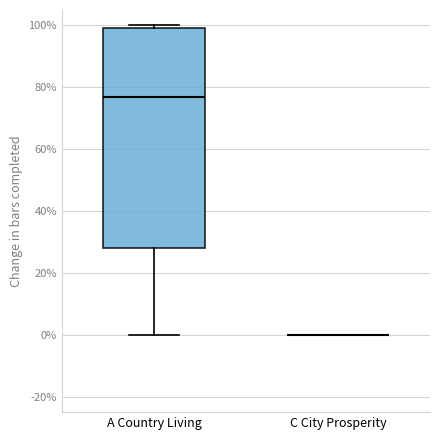

Reading left to right, transcribe this box plot: for each box, give where its median line is, the range the box spans, and where its two whiskers end, as read against the y-axis. The values are not printed on the chart, so give them approximately, as read against the axis.

A Country Living: median 76, box 28 to 100, whiskers 0 to 100 (just above the box's upper edge)
C City Prosperity: box collapsed to a line at 0, whiskers 0 to 0